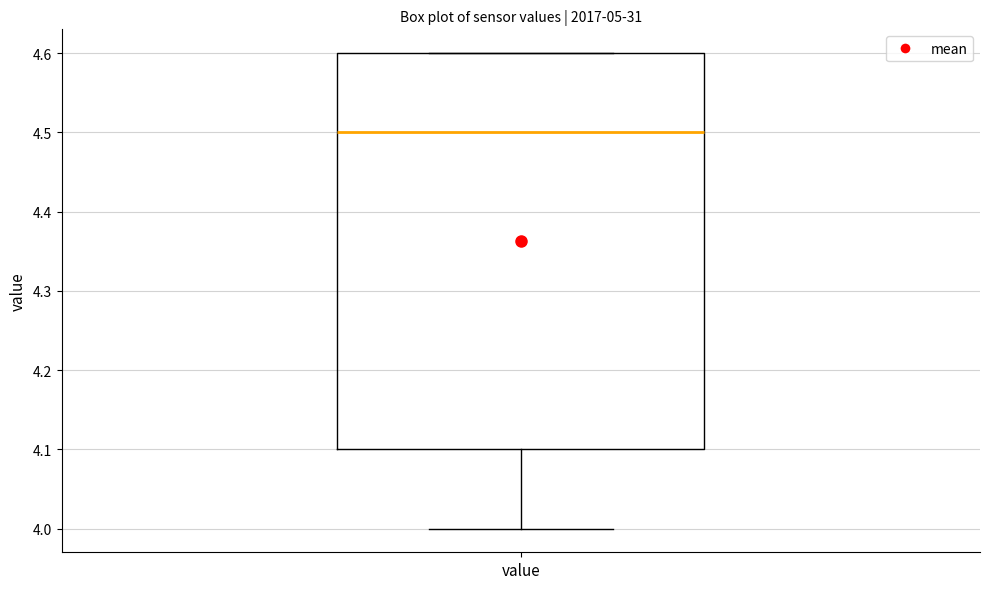

Read this box plot against the y-axis: the position of the median line, the range covered by the box, and the ends of both whiskers. The values are not printed on the chart, so give them approximately, as read against the axis.

median 4.5, box 4.1 to 4.6, whiskers 4.0 to 4.6